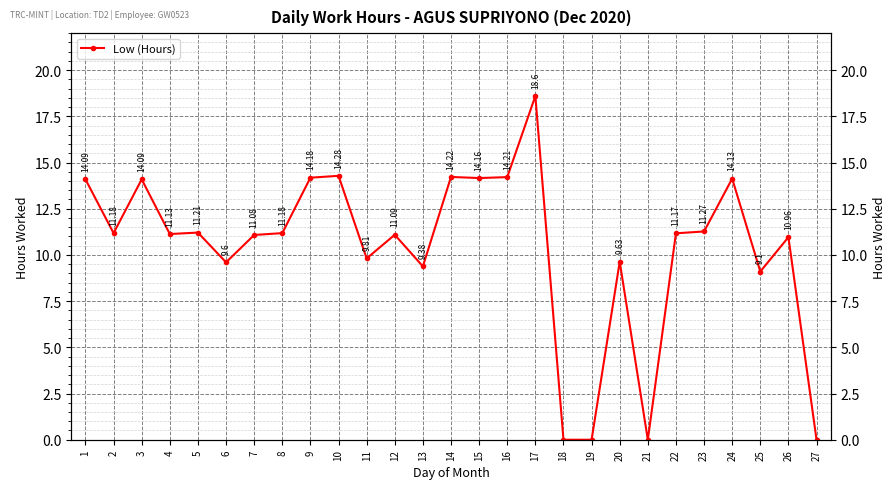

How many values are below 11?

10